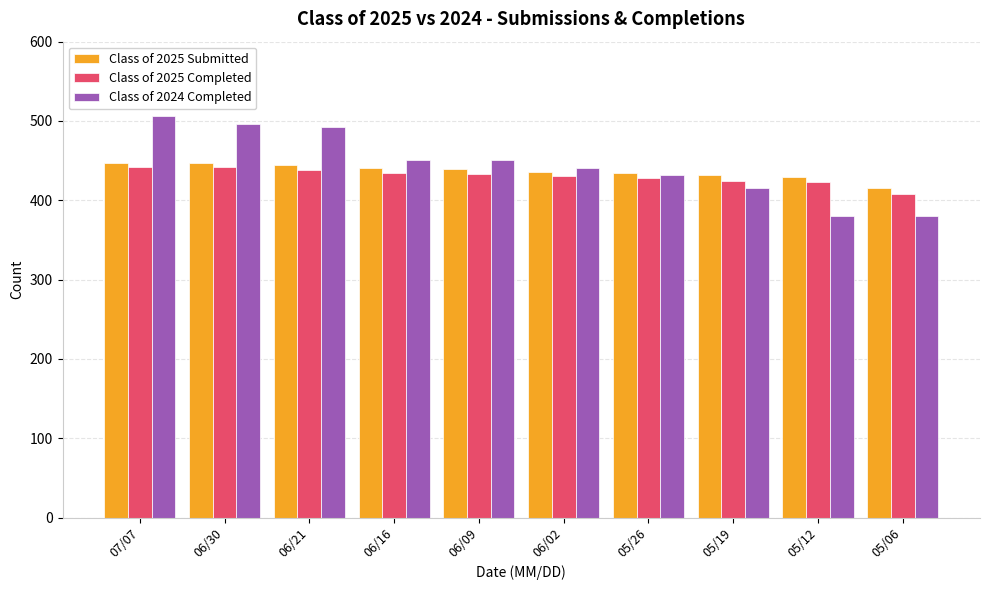

What value does the Class of 2025 Submitted series have at 05/19, to the nearest 5?

430